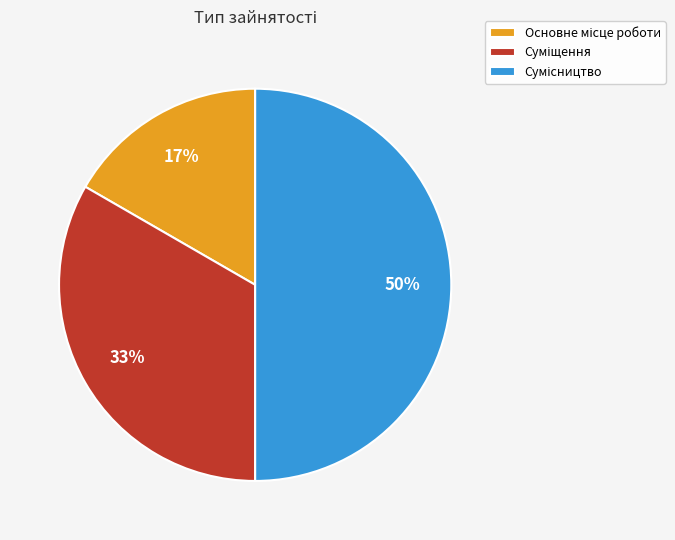

To the nearest percent, what is the average slice percentage?

33%